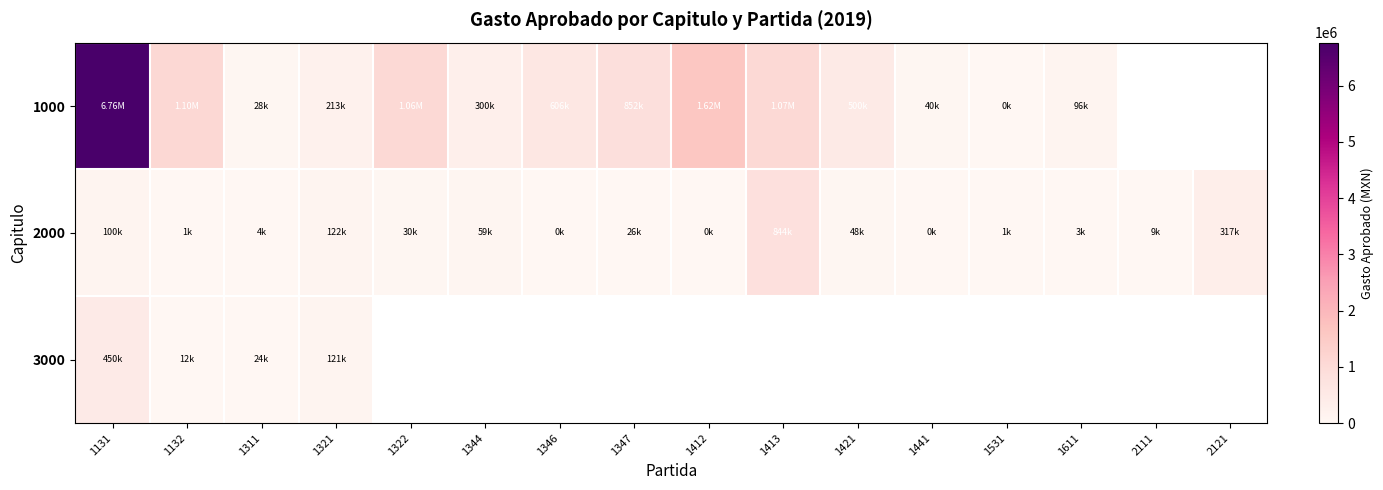

Which category has the lowest value across all series?

1531